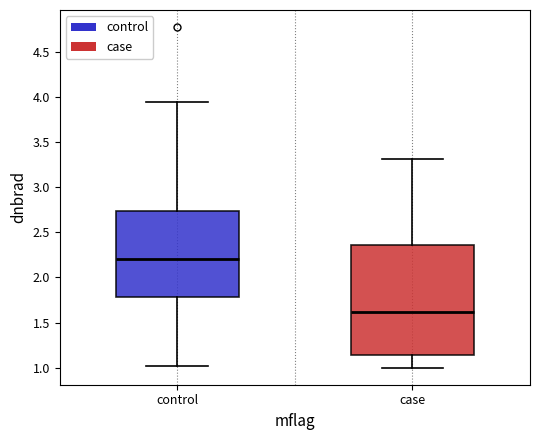

Which box has the highest median line?

control